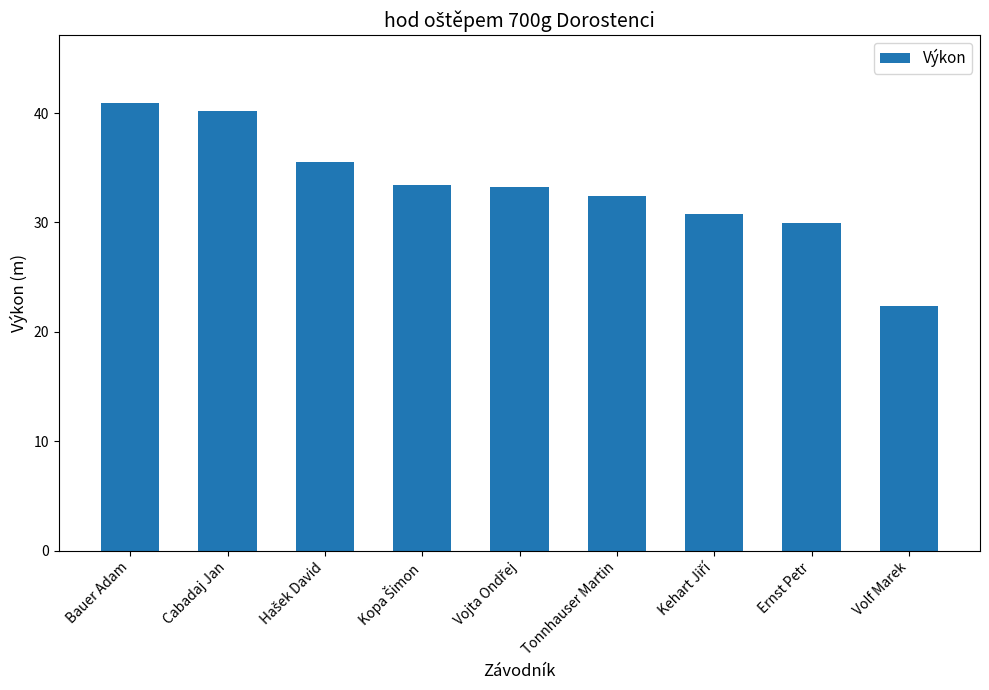

How many values exceed 33?

5